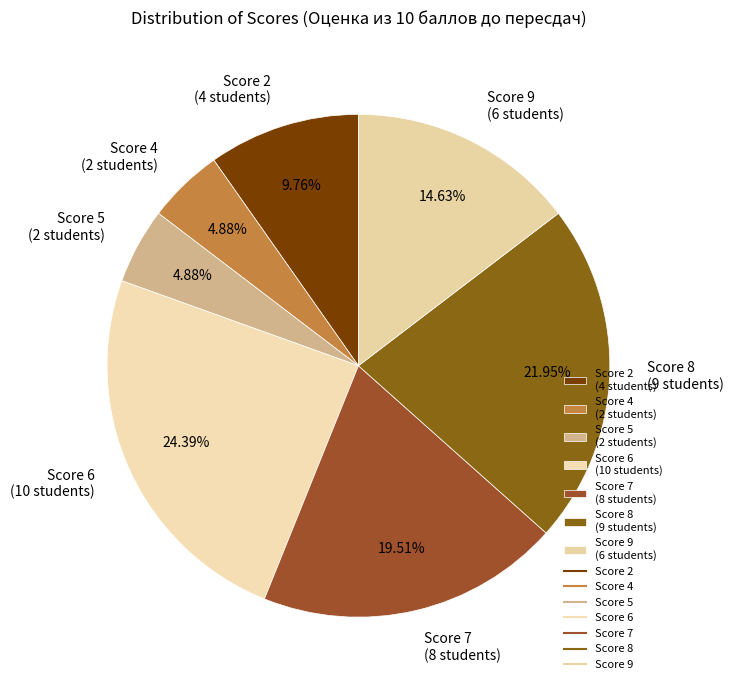

Is there a majority slice in this chart?

No